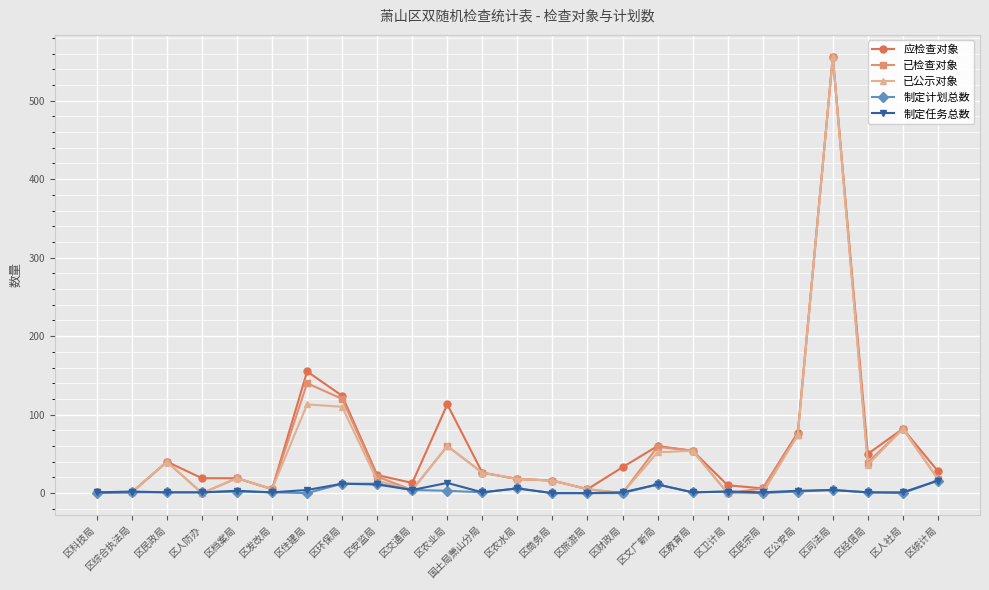

What are all the series names shown in the legend?

应检查对象, 已检查对象, 已公示对象, 制定计划总数, 制定任务总数